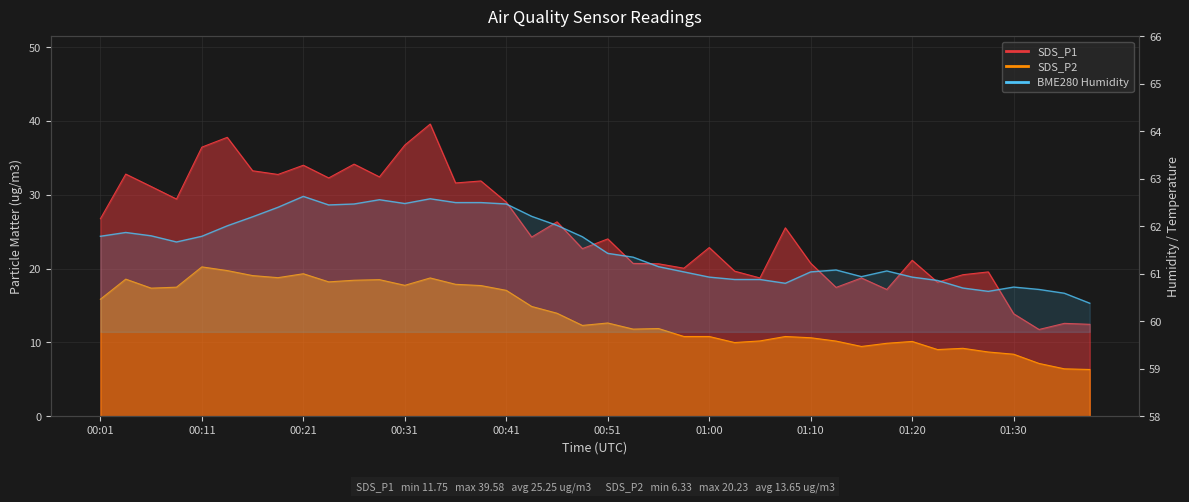

The chart shows a value of 61.8 at 19. True or false?

True